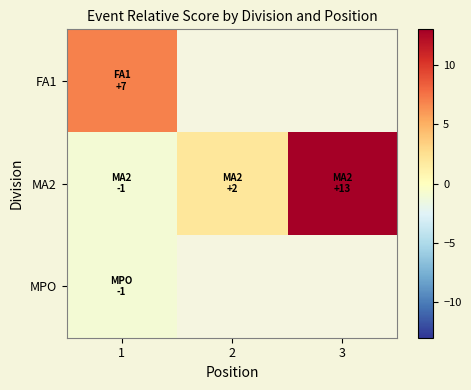

Rank the series by their average value, from lowest to highest.

MPO, MA2, FA1